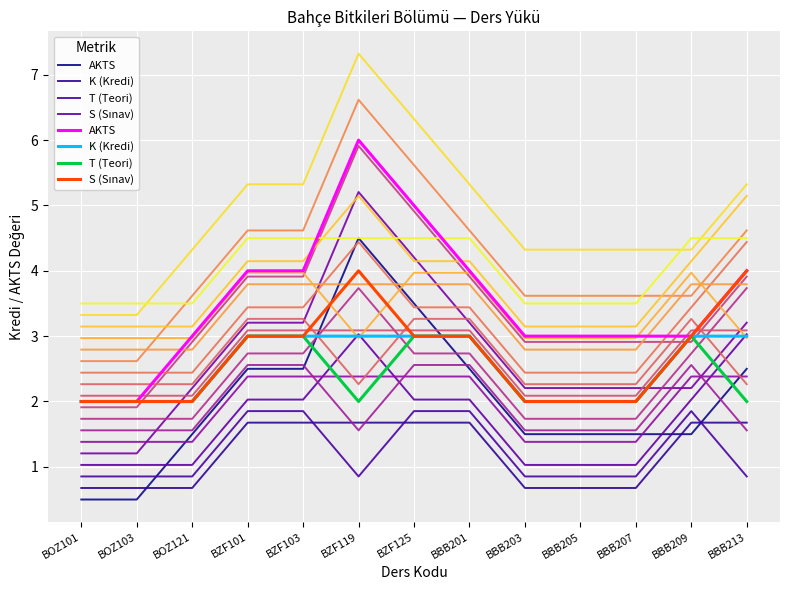

What is the difference between the T (Teori) values at BOZ121 and BZF125?

1